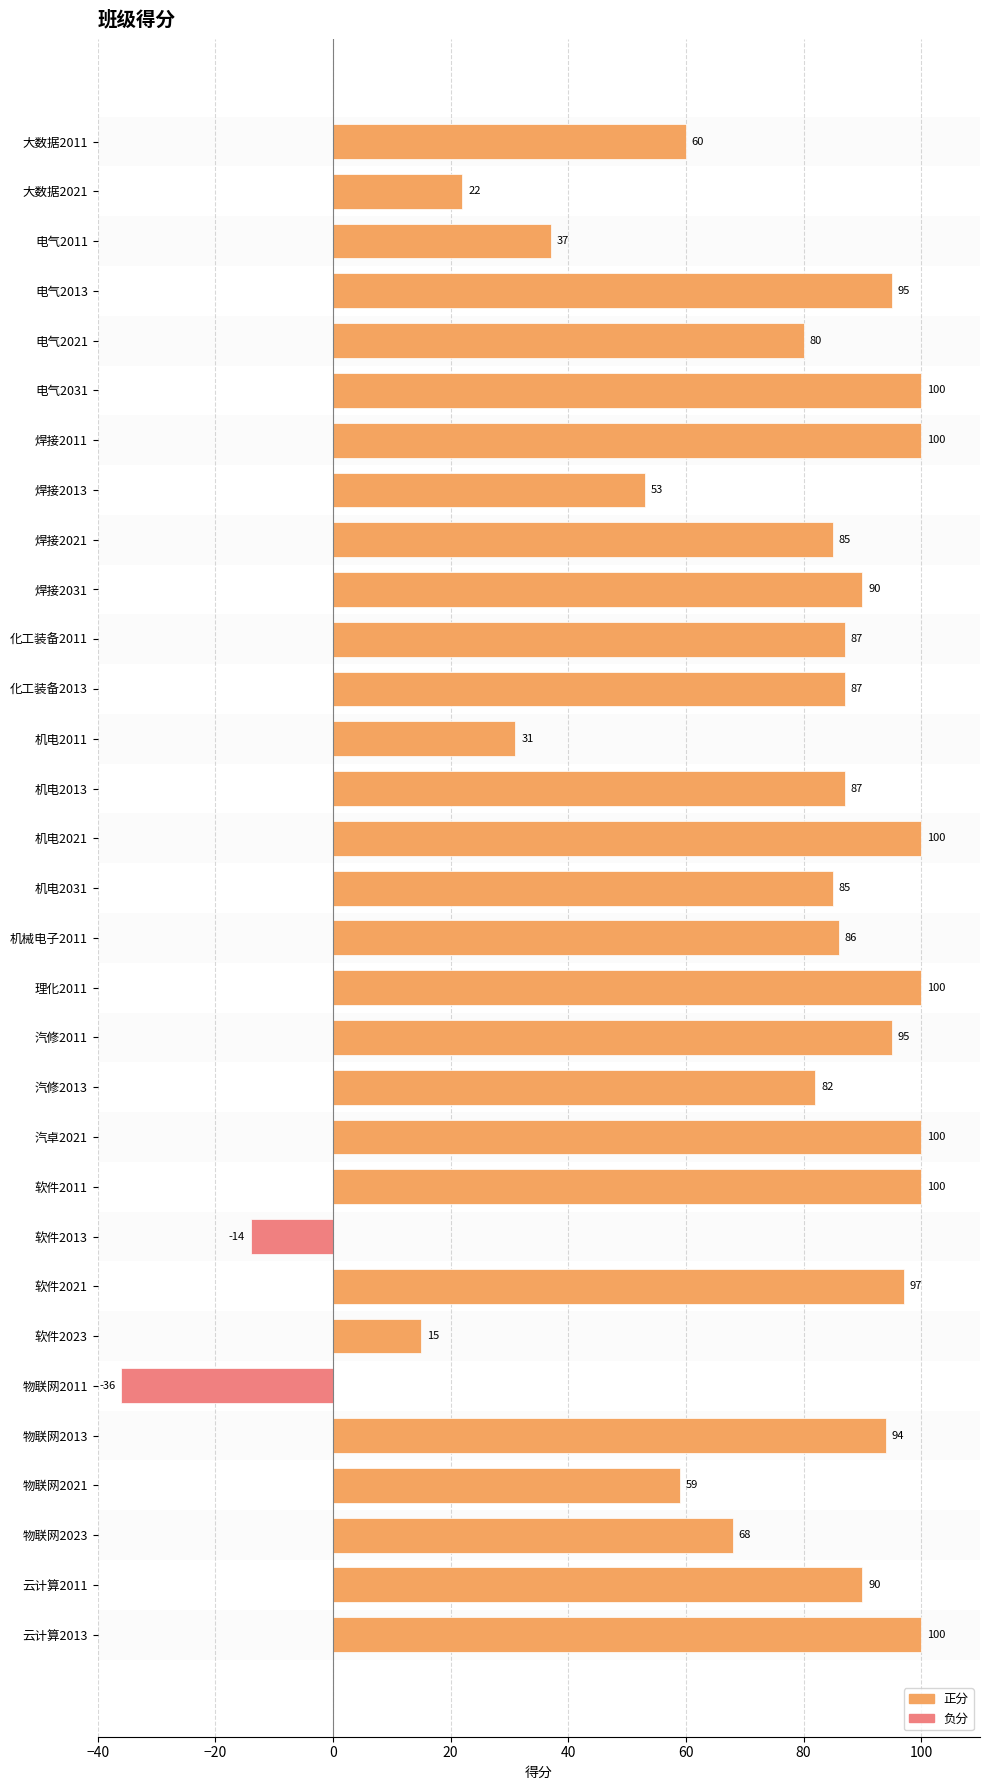

What is the sum of the values at 机电2021 and 电气2021?

180